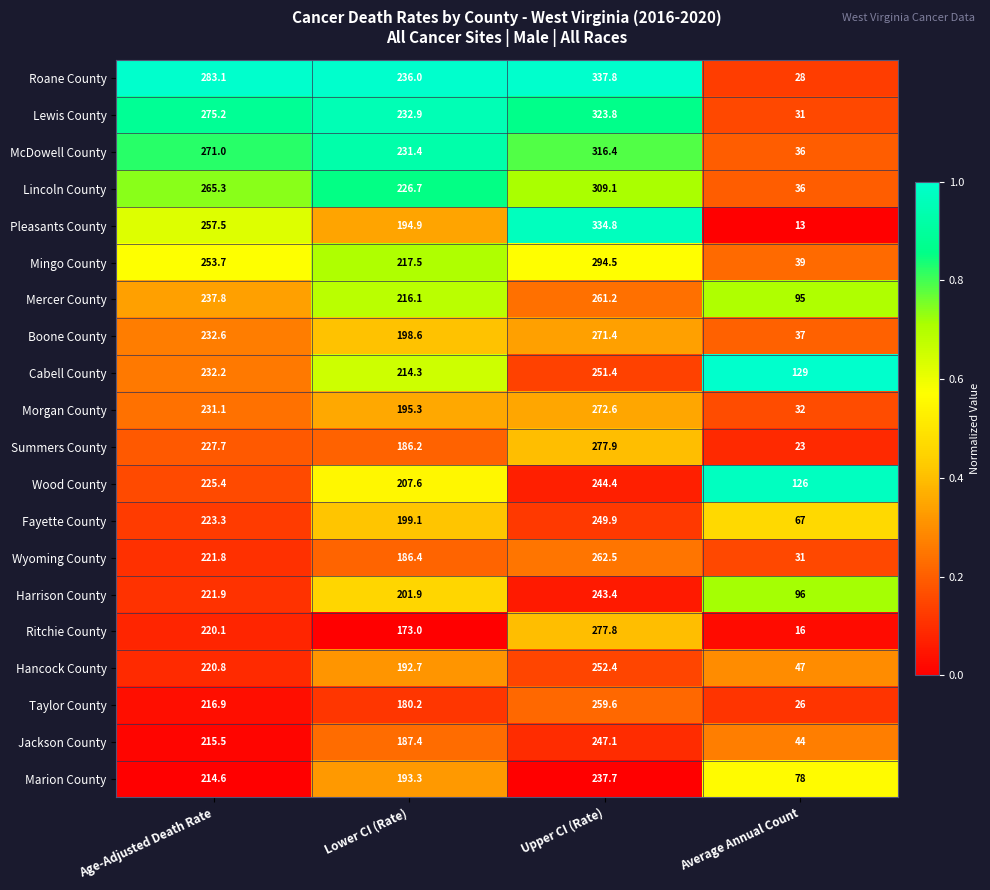

Which category has the highest value across all series?

Upper CI (Rate)